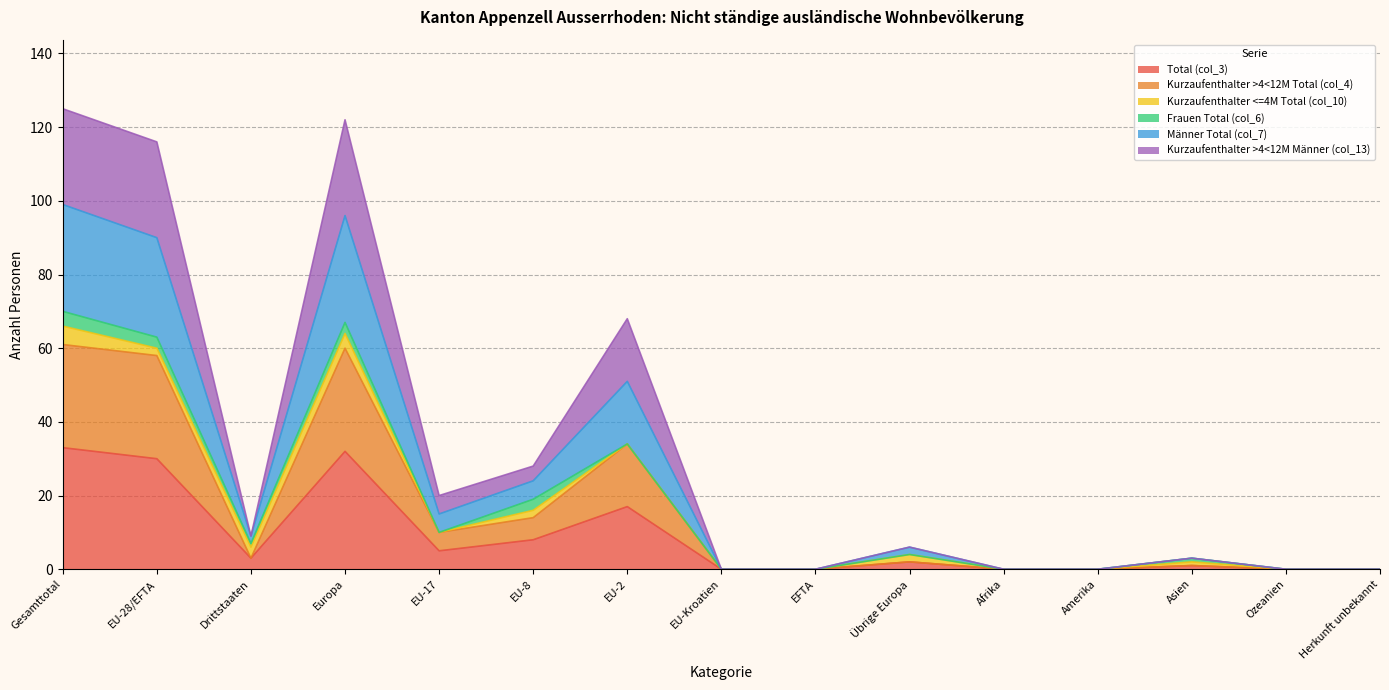

What is the label of the 15th point from the right?

Gesamttotal